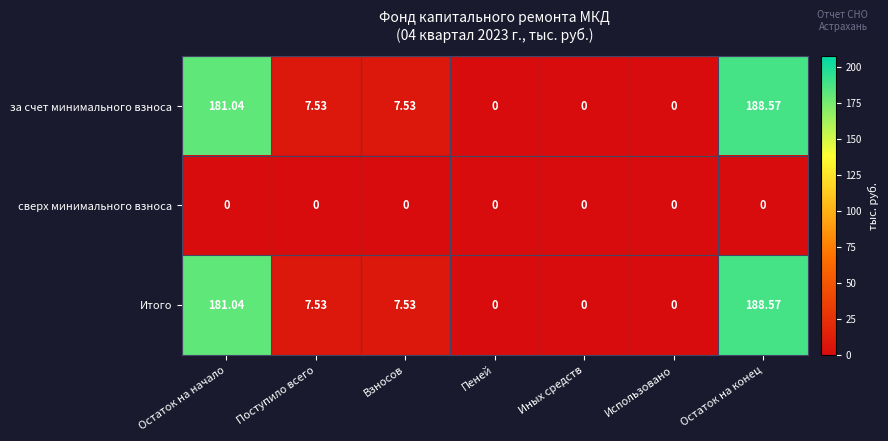

At which category is the sum across all series the highest?

Остаток на конец